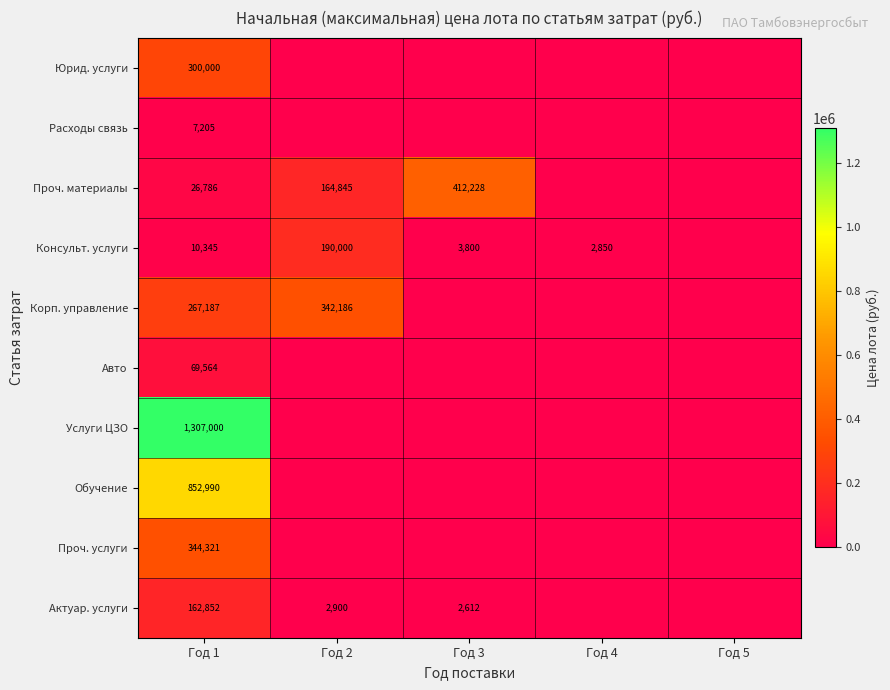

True or false: Проч. материалы has a value of 40441 at Год 1.

False